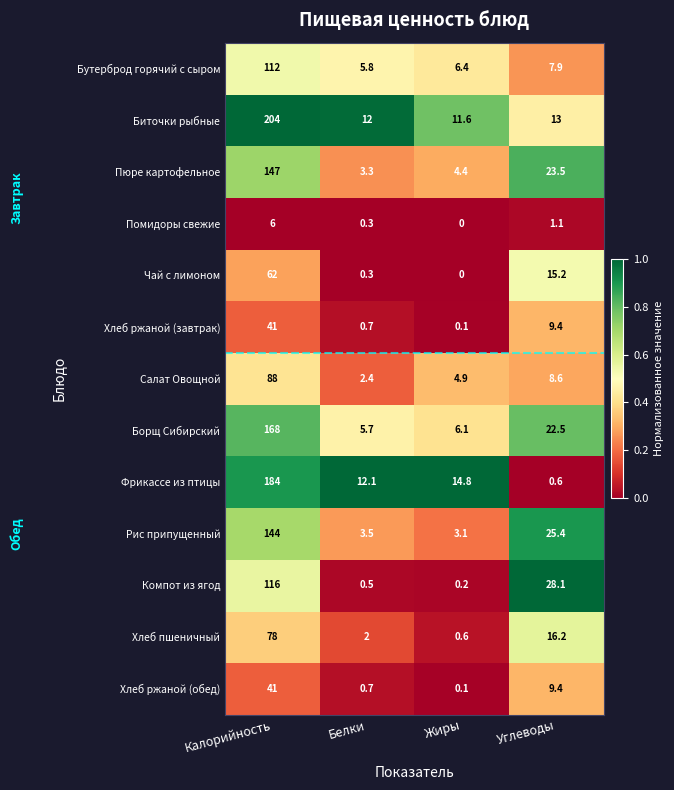

The value of Помидоры свежие at Белки is 0.3. True or false?

True